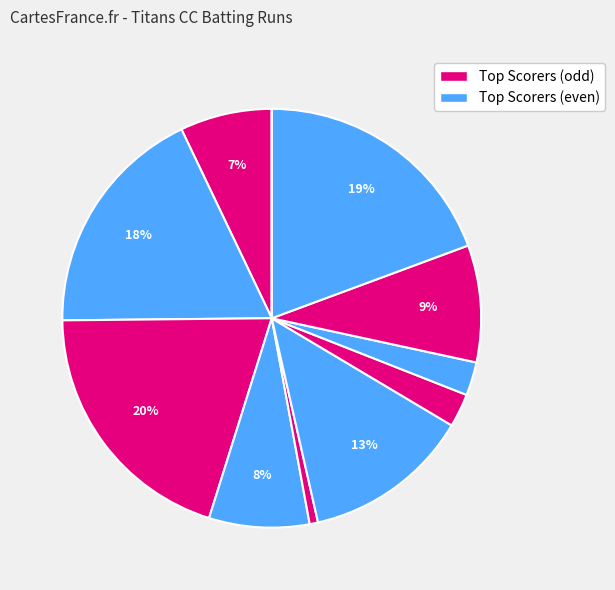

Count the number of slices in the pie.

11